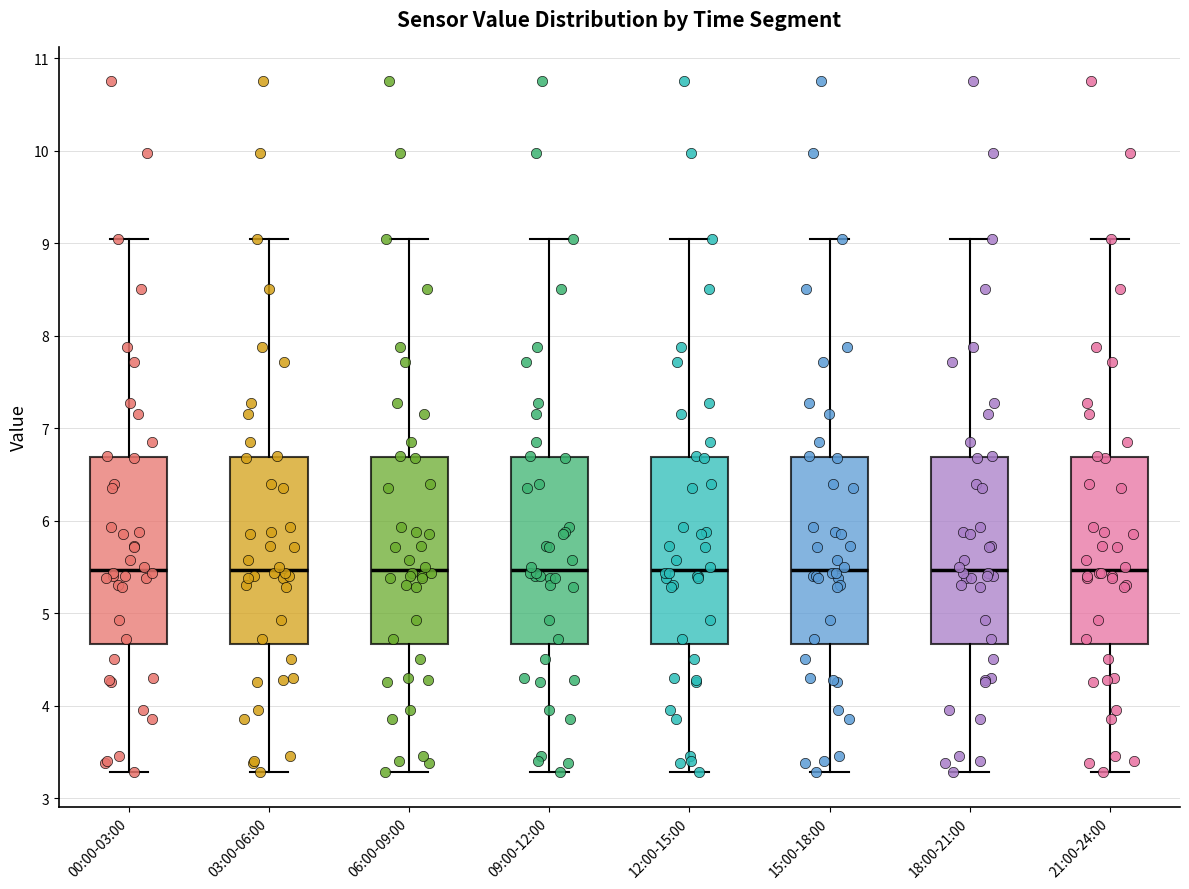

Reading left to right, read every box against the y-axis: the position of its median line, the range the box covers, and the ends of its whiskers. The values are not printed on the chart, so give them approximately, as read against the axis.

00:00-03:00: median 5.5, box 4.7 to 6.7, whiskers 3.3 to 9.1
03:00-06:00: median 5.5, box 4.7 to 6.7, whiskers 3.3 to 9.1
06:00-09:00: median 5.5, box 4.7 to 6.7, whiskers 3.3 to 9.1
09:00-12:00: median 5.5, box 4.7 to 6.7, whiskers 3.3 to 9.1
12:00-15:00: median 5.5, box 4.7 to 6.7, whiskers 3.3 to 9.1
15:00-18:00: median 5.5, box 4.7 to 6.7, whiskers 3.3 to 9.1
18:00-21:00: median 5.5, box 4.7 to 6.7, whiskers 3.3 to 9.1
21:00-24:00: median 5.5, box 4.7 to 6.7, whiskers 3.3 to 9.1